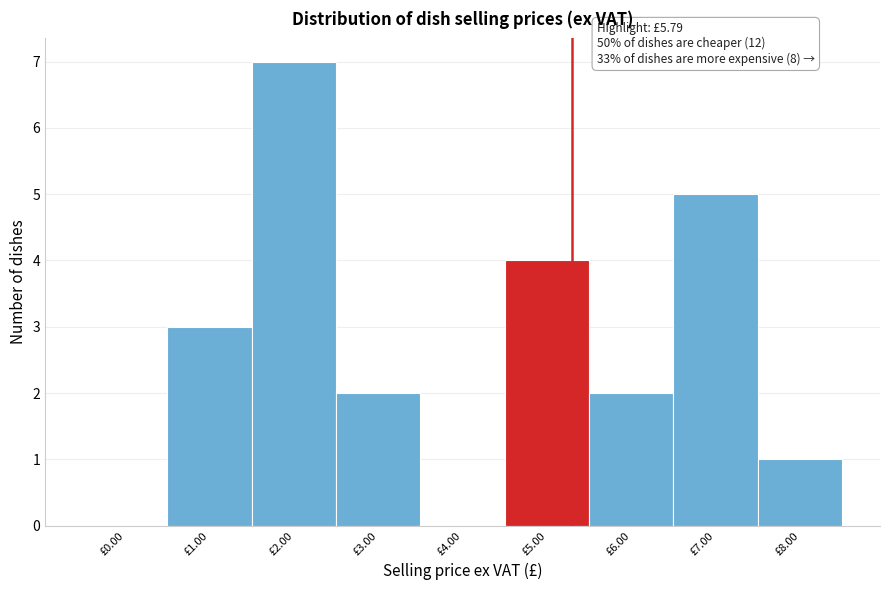

Reading left to right, transcribe all the data shown in this chart.

£0.00=0	£1.00=3	£2.00=7	£3.00=2	£4.00=0	£5.00=4	£6.00=2	£7.00=5	£8.00=1